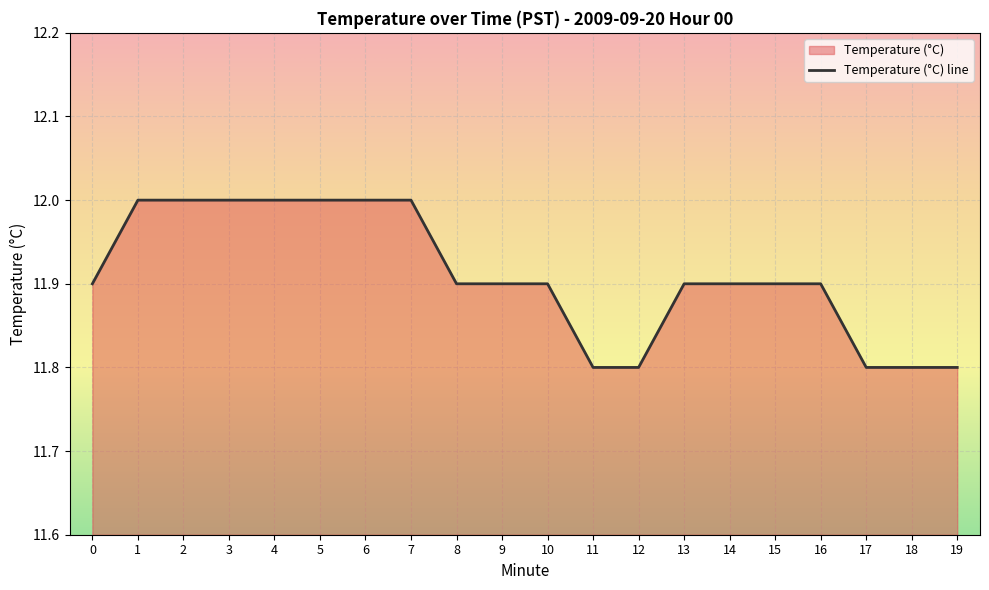

What is the value of the 13th point from the left?

11.8